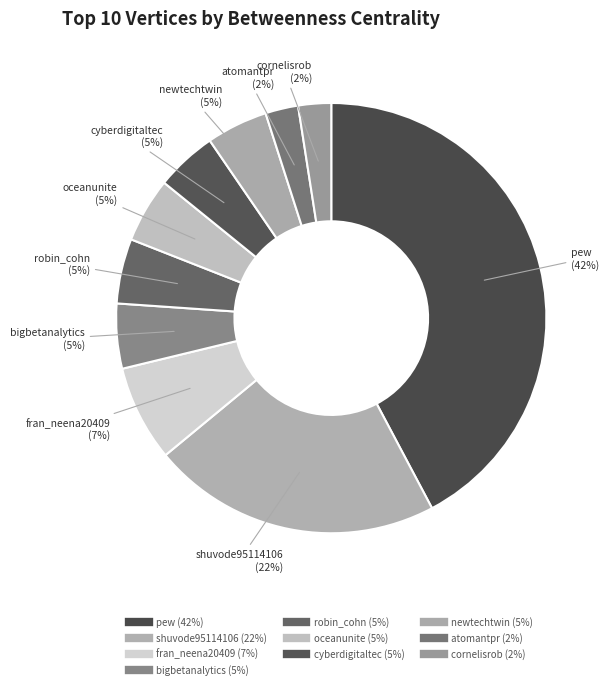

To the nearest percent, what is the difference between the fran_neena20409 and cornelisrob slice percentages?

5%